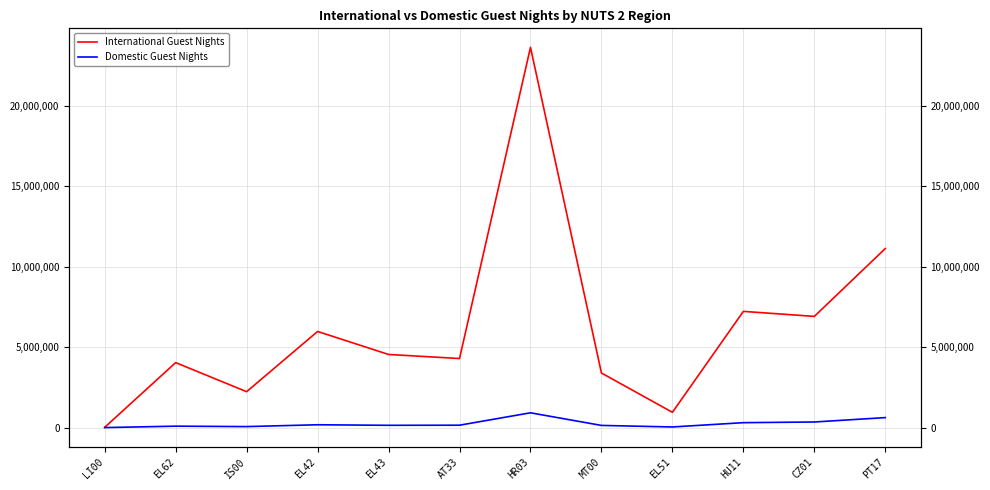

What is the sum of all Domestic Guest Nights values?

2987000